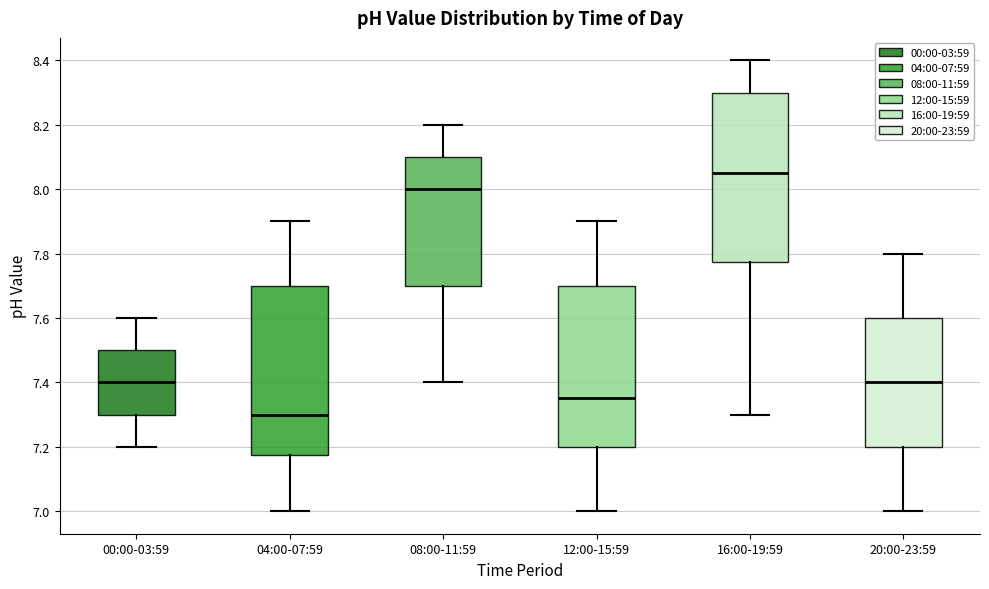

Reading left to right, read every box against the y-axis: the position of its median line, the range the box covers, and the ends of its whiskers. The values are not printed on the chart, so give them approximately, as read against the axis.

00:00-03:59: median 7.40, box 7.30 to 7.50, whiskers 7.20 to 7.60
04:00-07:59: median 7.30, box 7.18 to 7.70, whiskers 7.00 to 7.90
08:00-11:59: median 8.00, box 7.70 to 8.10, whiskers 7.40 to 8.20
12:00-15:59: median 7.36, box 7.20 to 7.70, whiskers 7.00 to 7.90
16:00-19:59: median 8.06, box 7.78 to 8.30, whiskers 7.30 to 8.40
20:00-23:59: median 7.40, box 7.20 to 7.60, whiskers 7.00 to 7.80